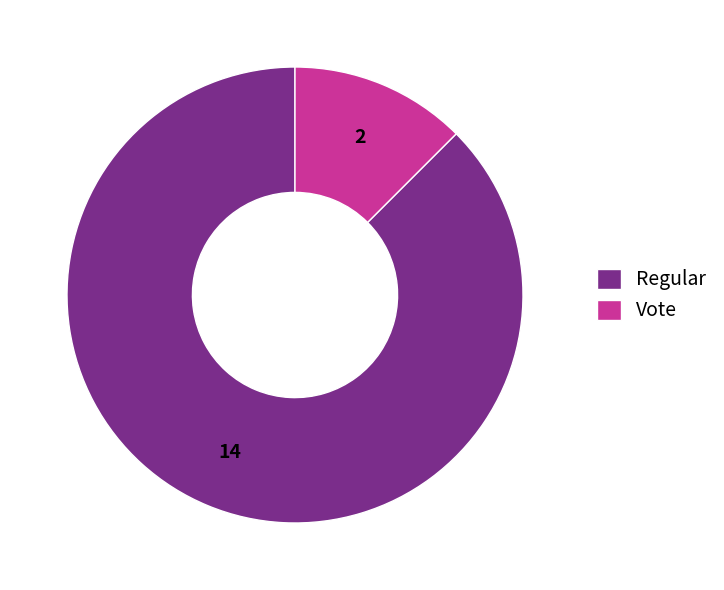

What is the smallest slice in the pie chart?

Vote